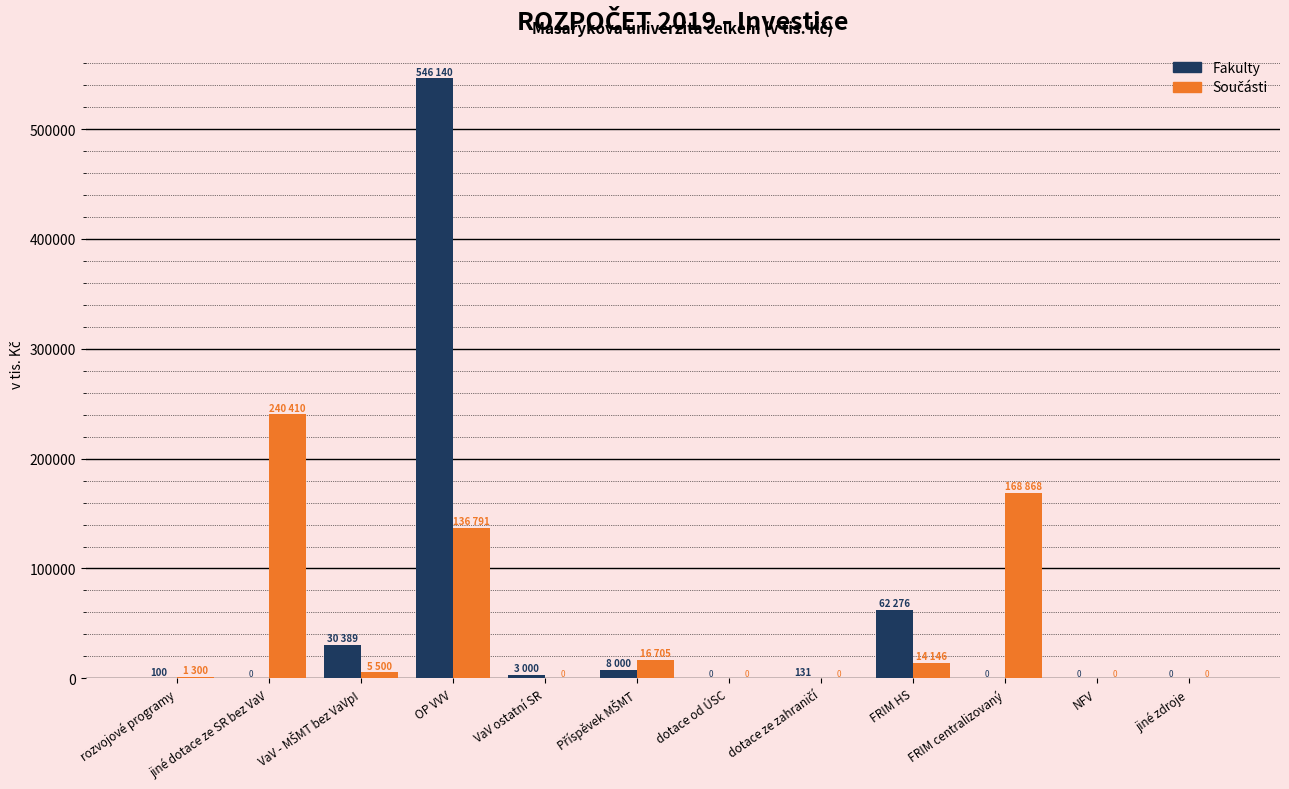

Where is Fakulty nearest to the value 273070?

FRIM HS